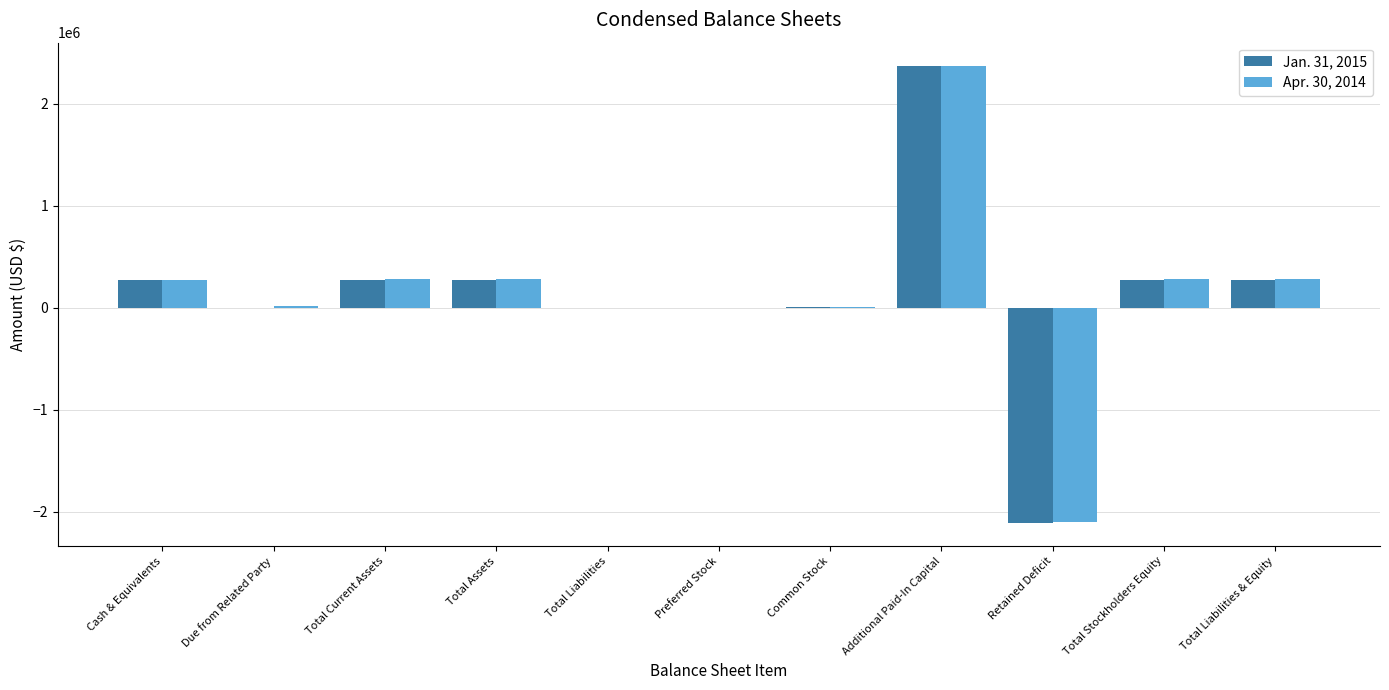

What is the total value across all series at Additional Paid-In Capital?

4745280